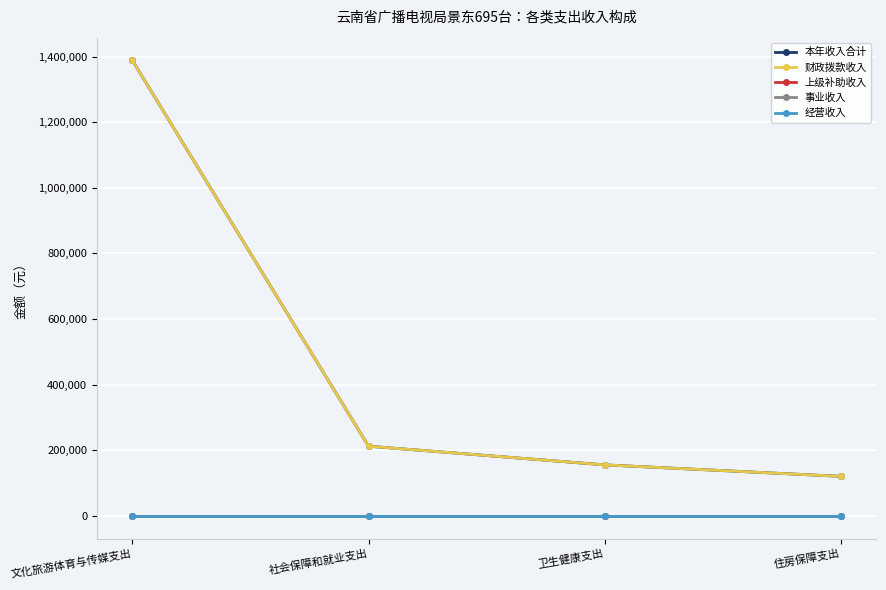

Rank the series at 文化旅游体育与传媒支出 from lowest to highest value.

上级补助收入, 事业收入, 经营收入, 本年收入合计, 财政拨款收入